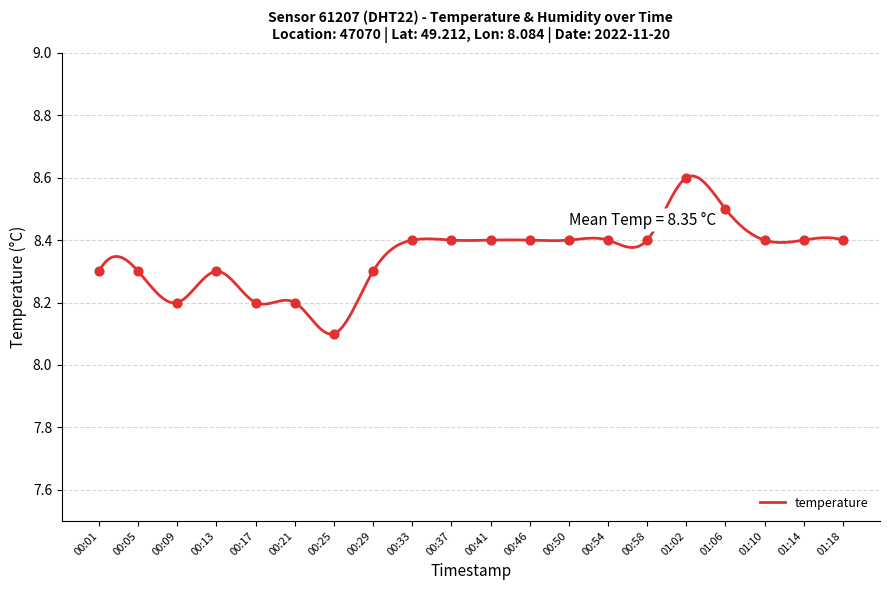

What is the change in value from 00:05 to 00:25?

-0.2